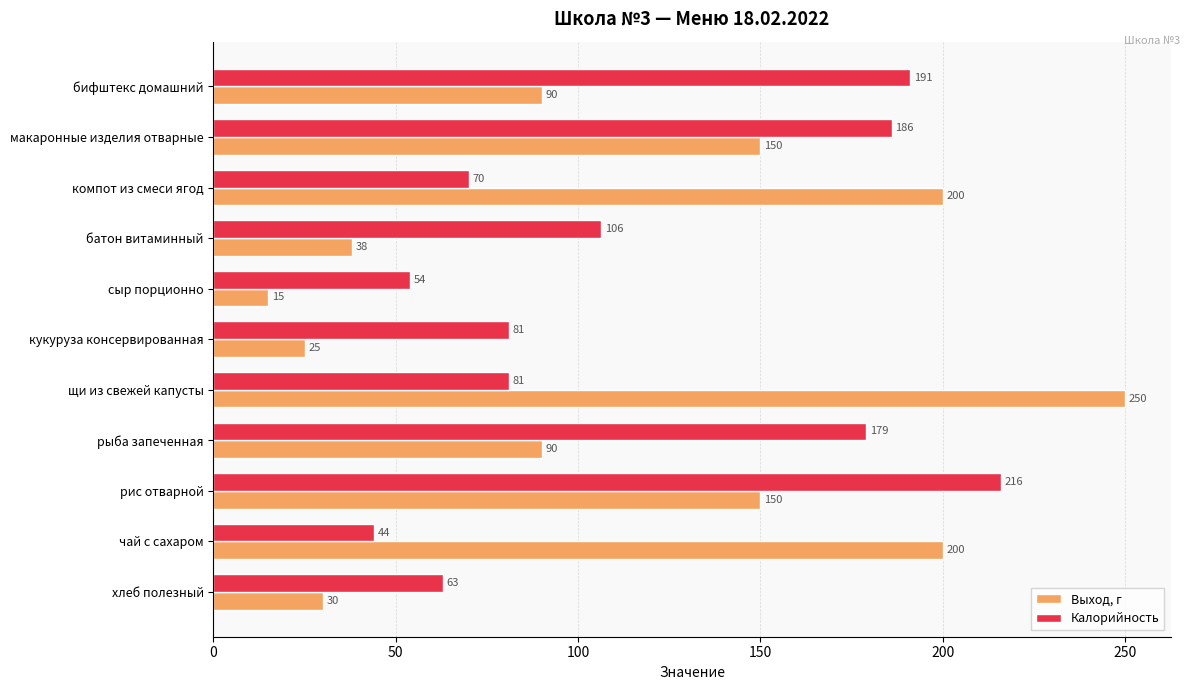

What is the minimum value shown in the chart?

15.0